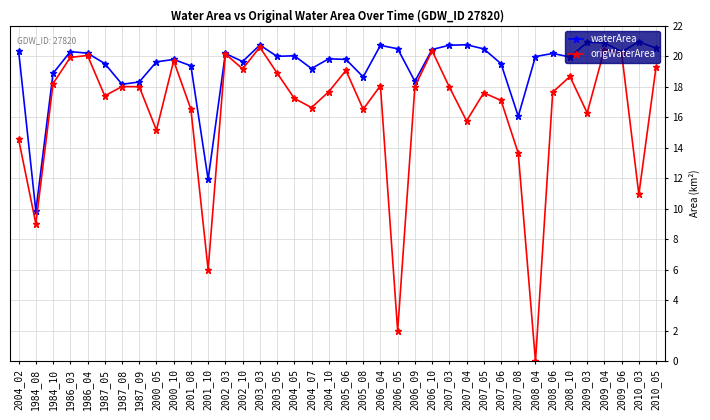

What are all the series names shown in the legend?

waterArea, origWaterArea